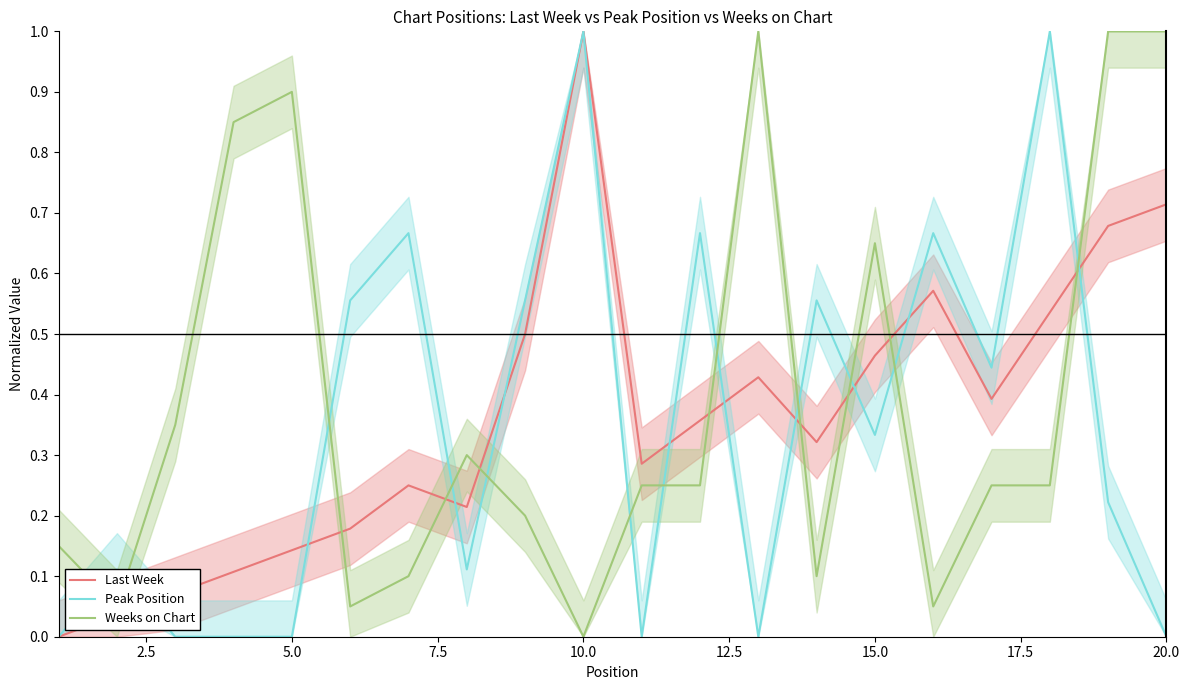

True or false: Last Week and Weeks on Chart intersect in this chart.

True